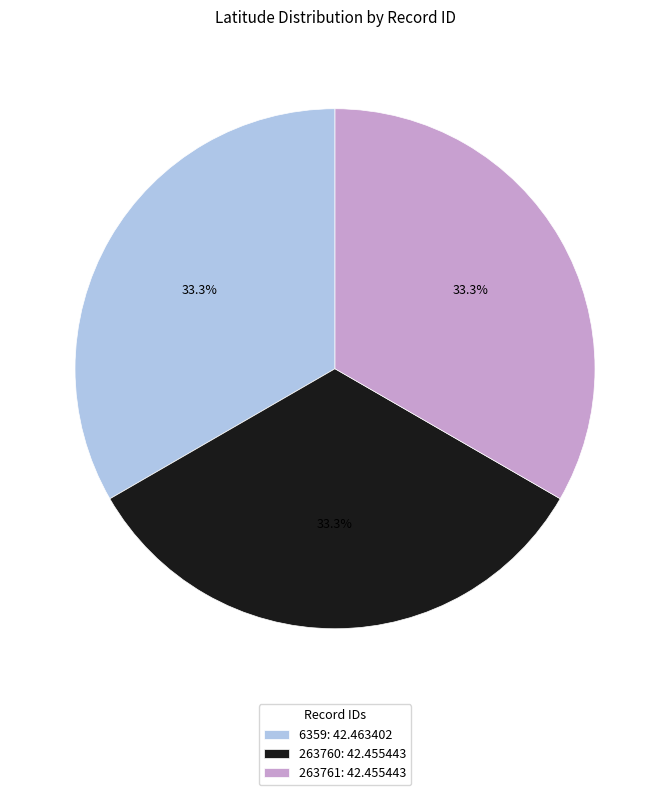

What percentage is the 263760 slice, to the nearest percent?

33%